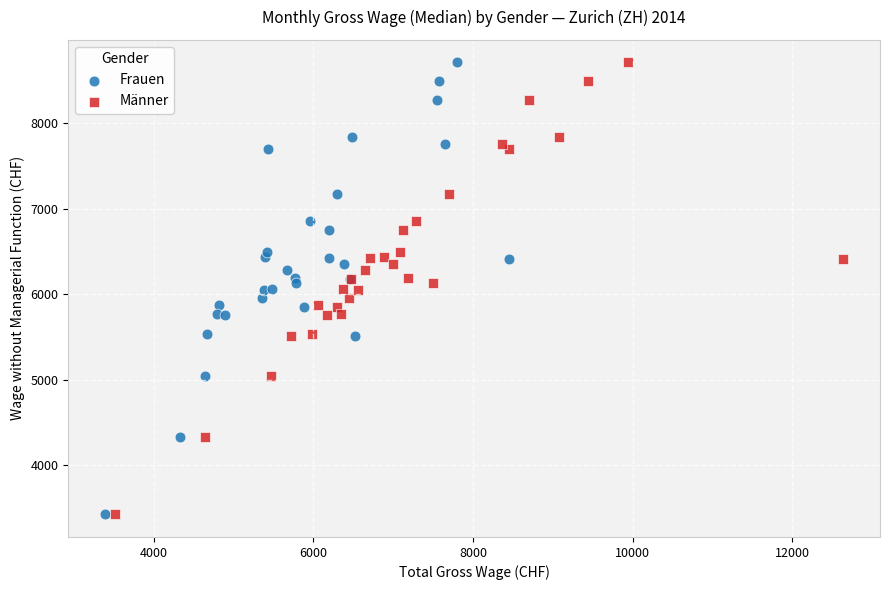

What are all the series names shown in the legend?

Frauen, Männer